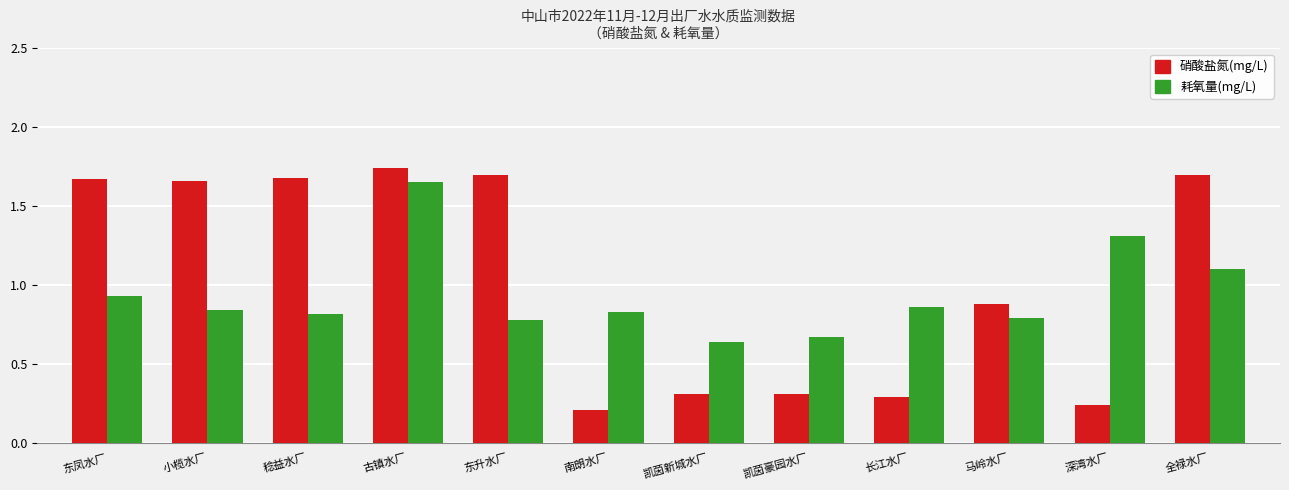

How many data points does each series have?

12